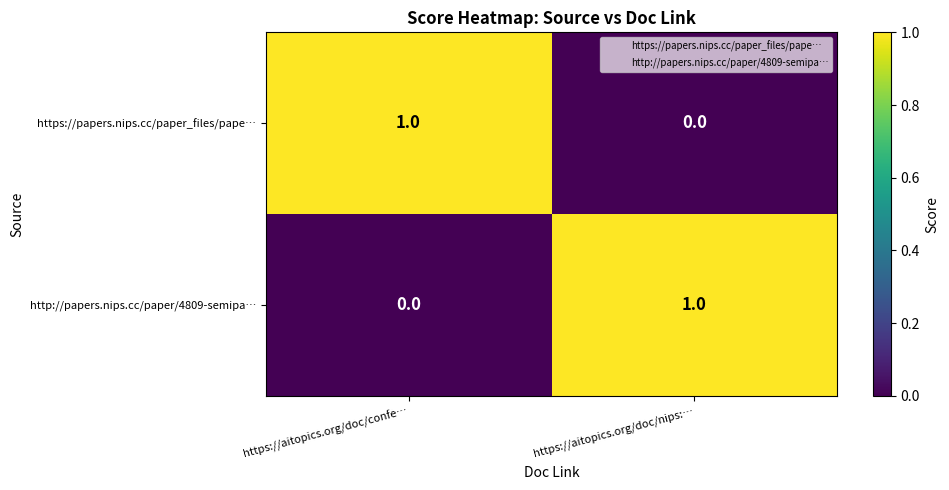

True or false: http://papers.nips.cc/paper/4809-semipa… has a value of 1 at https://aitopics.org/doc/nips:….

True